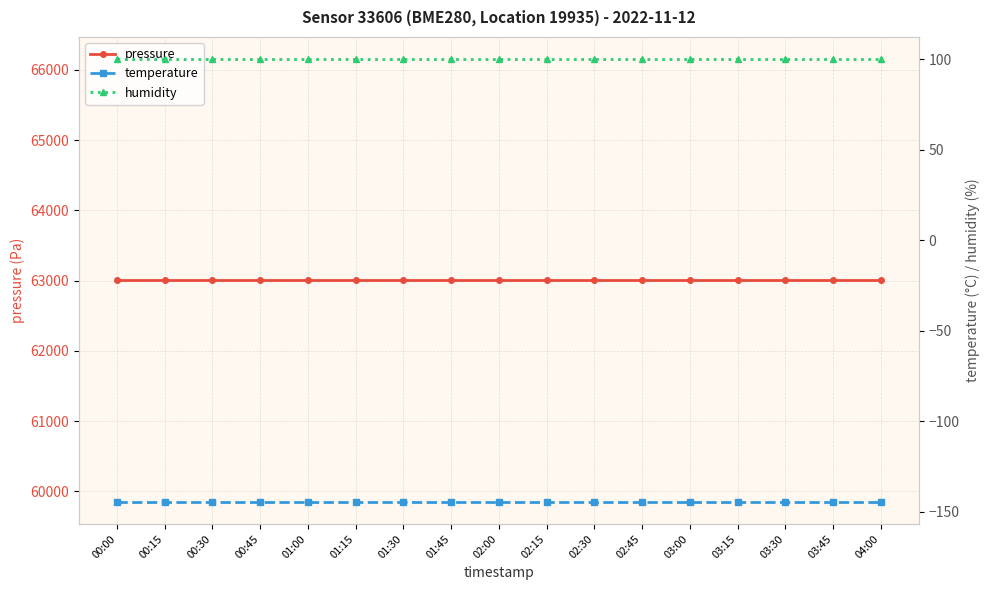

What is the average value of the humidity series?

100.0